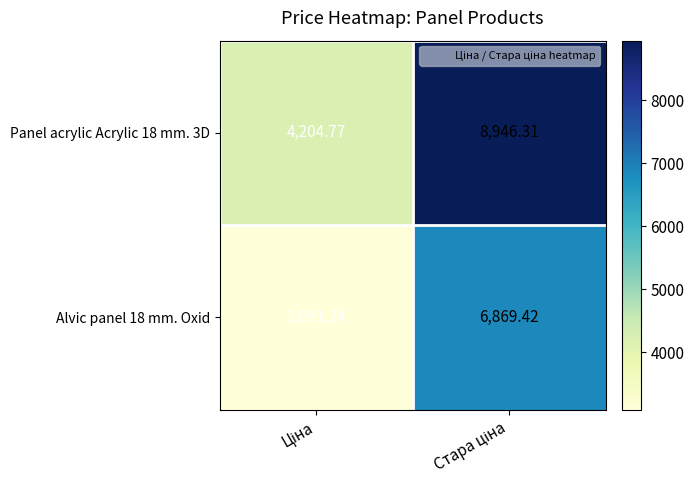

How many distinct data groups are displayed?

2